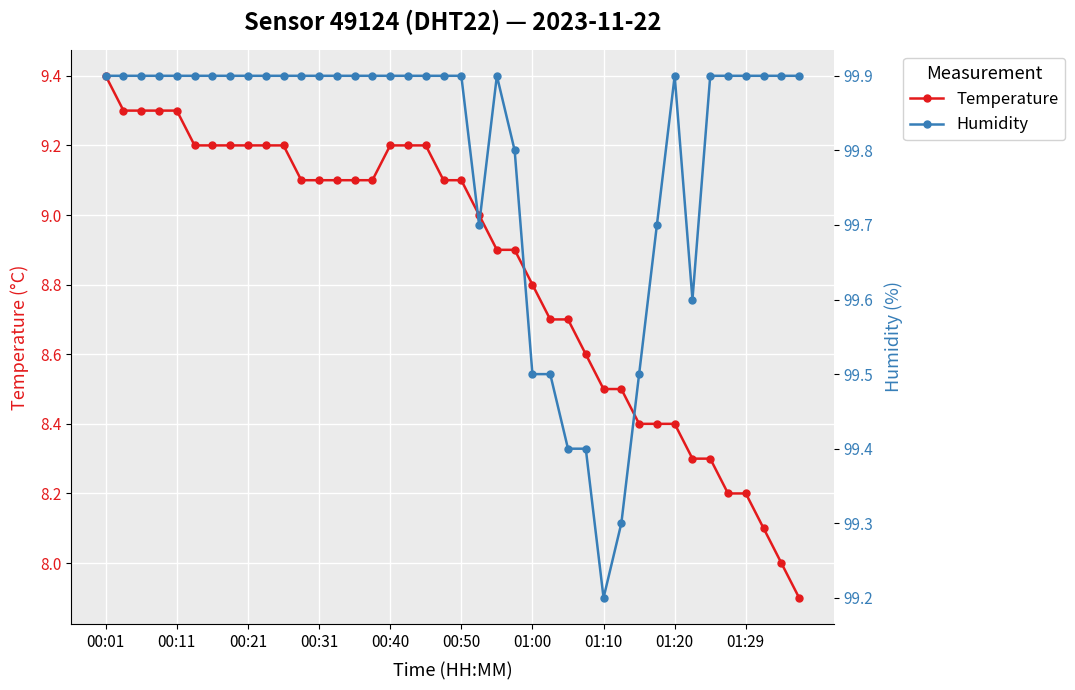

What is the spread (max minus min) of values at 00:01?

90.5